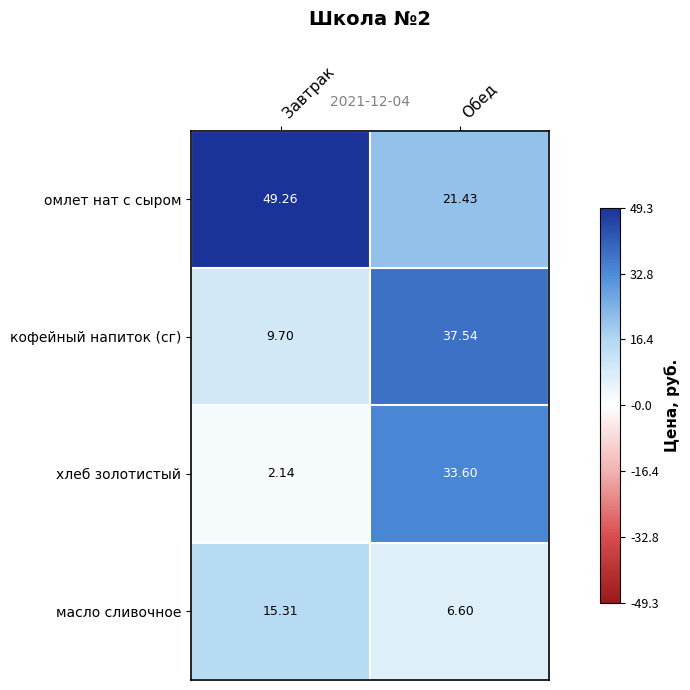

At which category does the chart reach its minimum across all series?

Завтрак